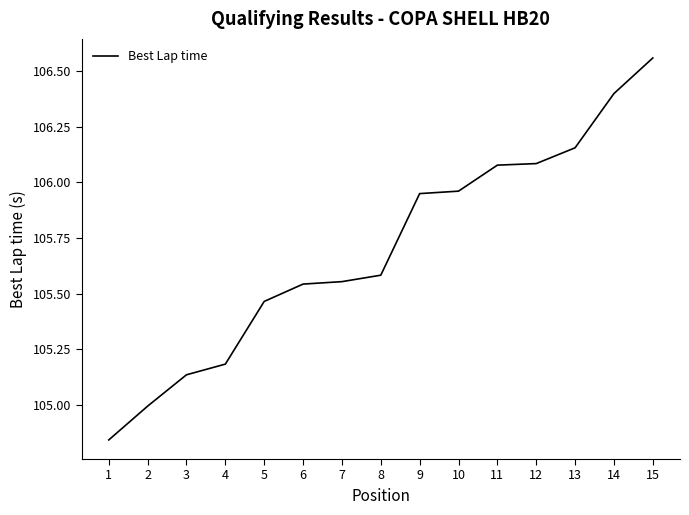

Which category has the highest value across all series?

15